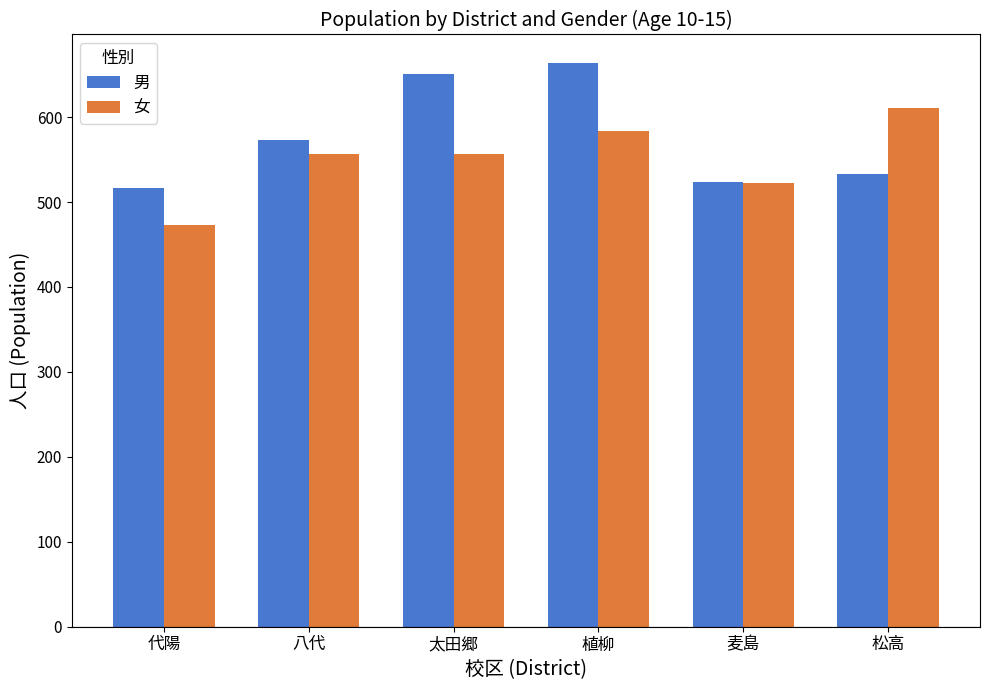

At which label does 男 reach its peak?

植柳